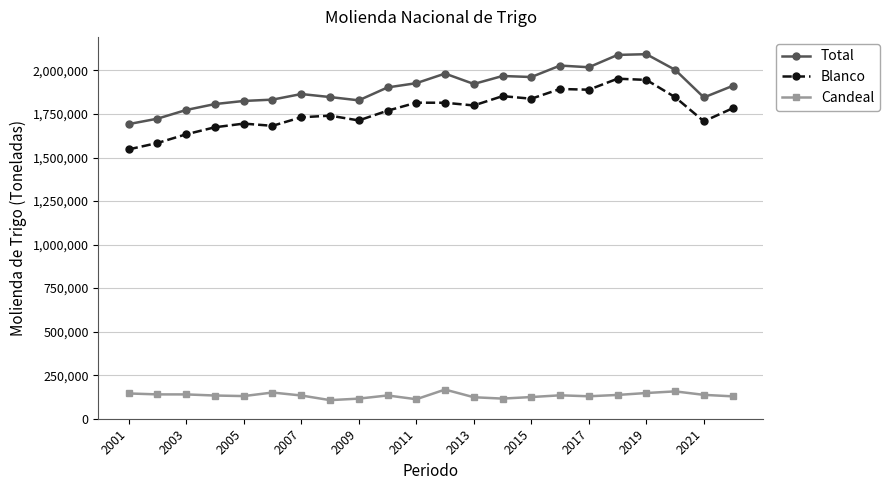

What is the sum of all Blanco values?

38906503